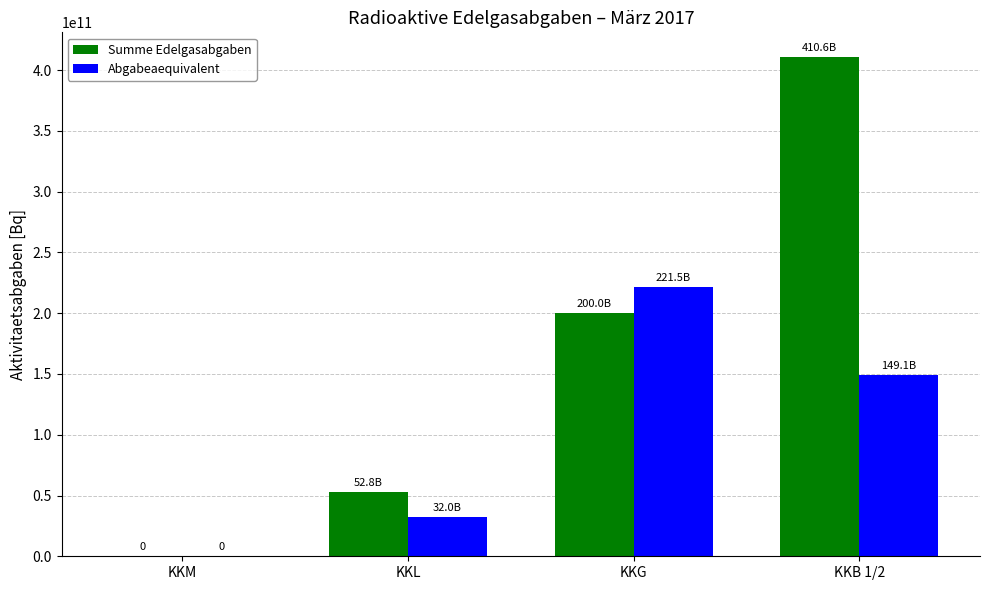

What is the difference between the Summe Edelgasabgaben values at KKM and KKL?

52838160000.0